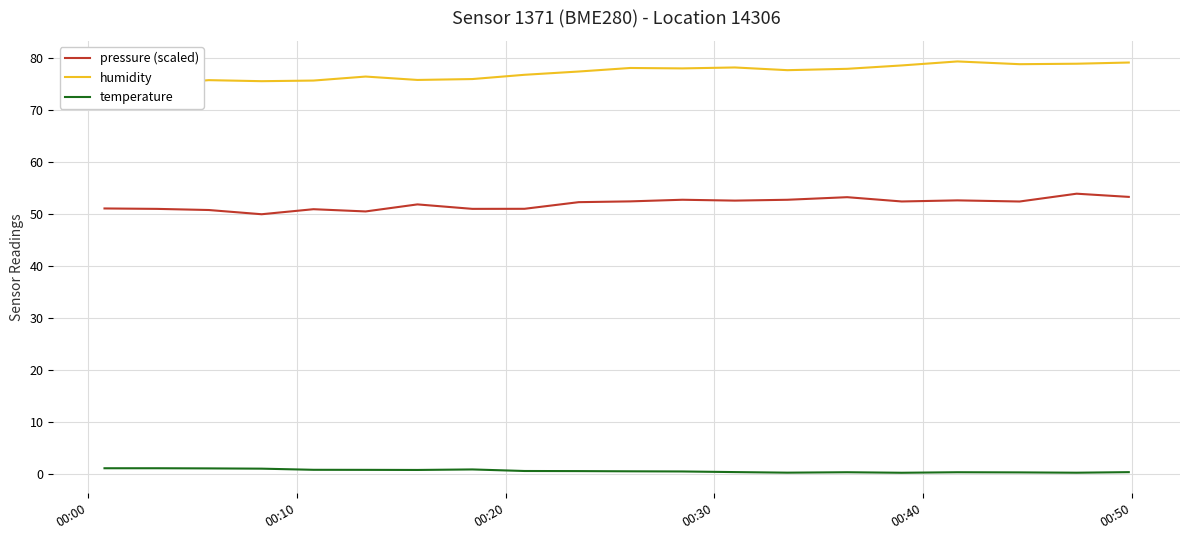

What is the maximum value for temperature?

1.1